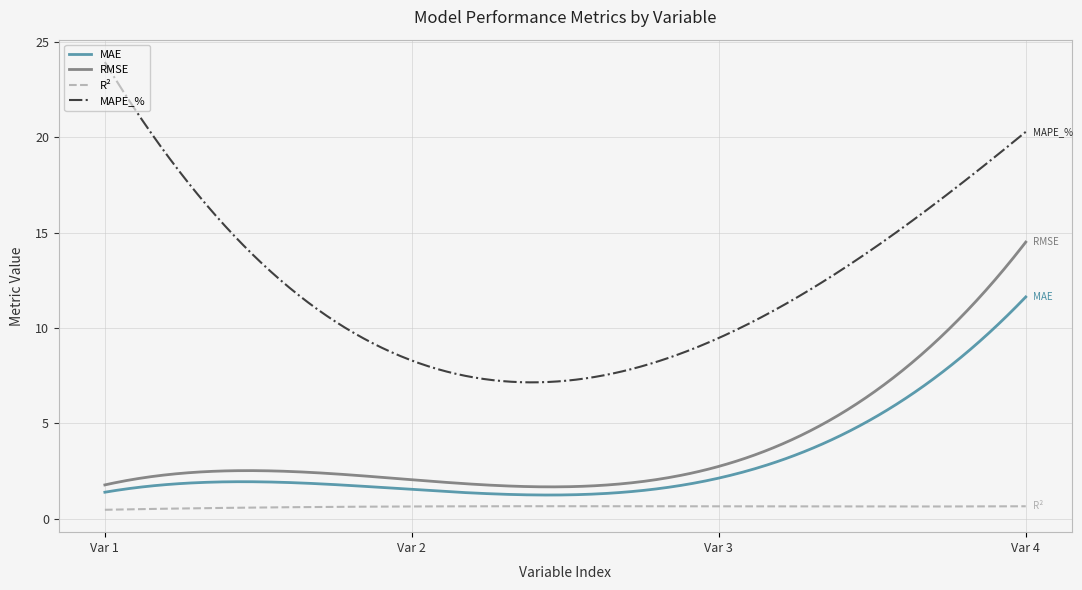

True or false: MAE and R² cross at least once.

False